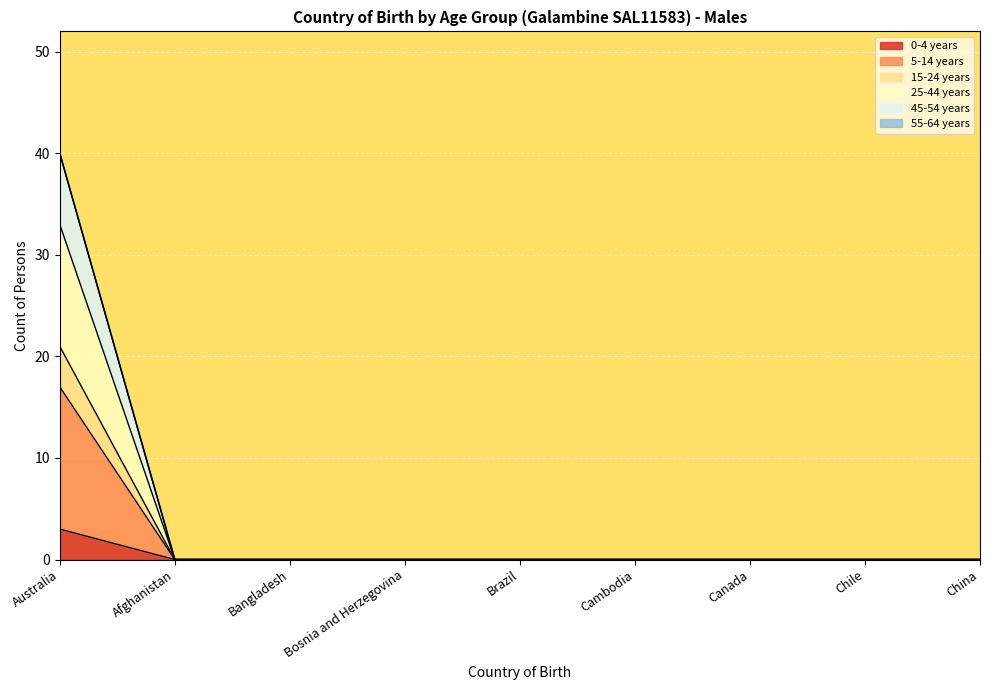

How many lines are shown in the chart?

6